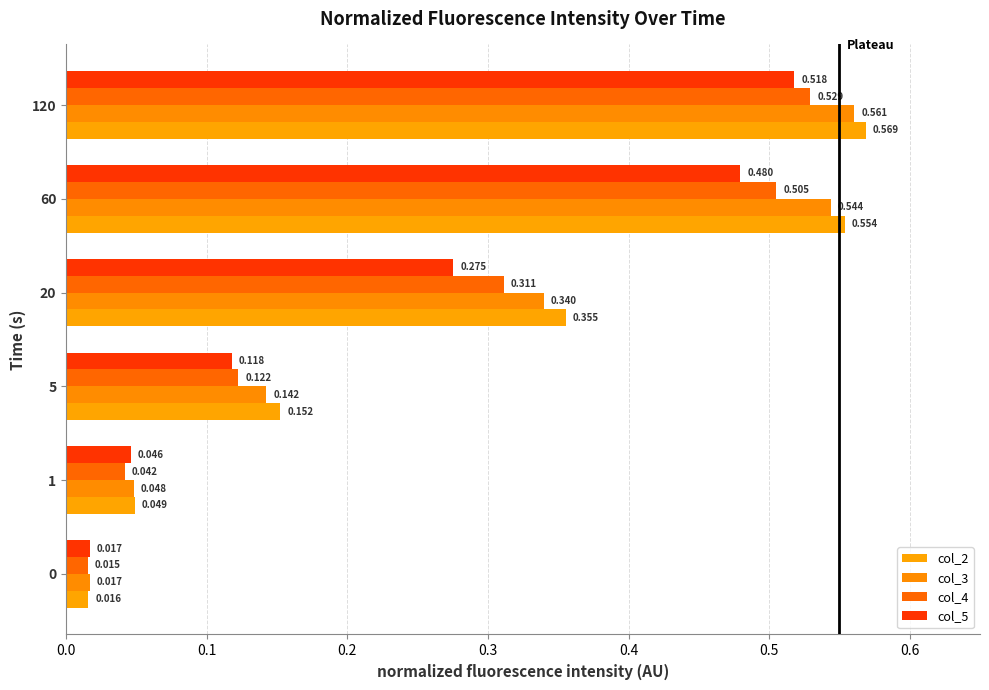

Count the number of categories in the chart.

6